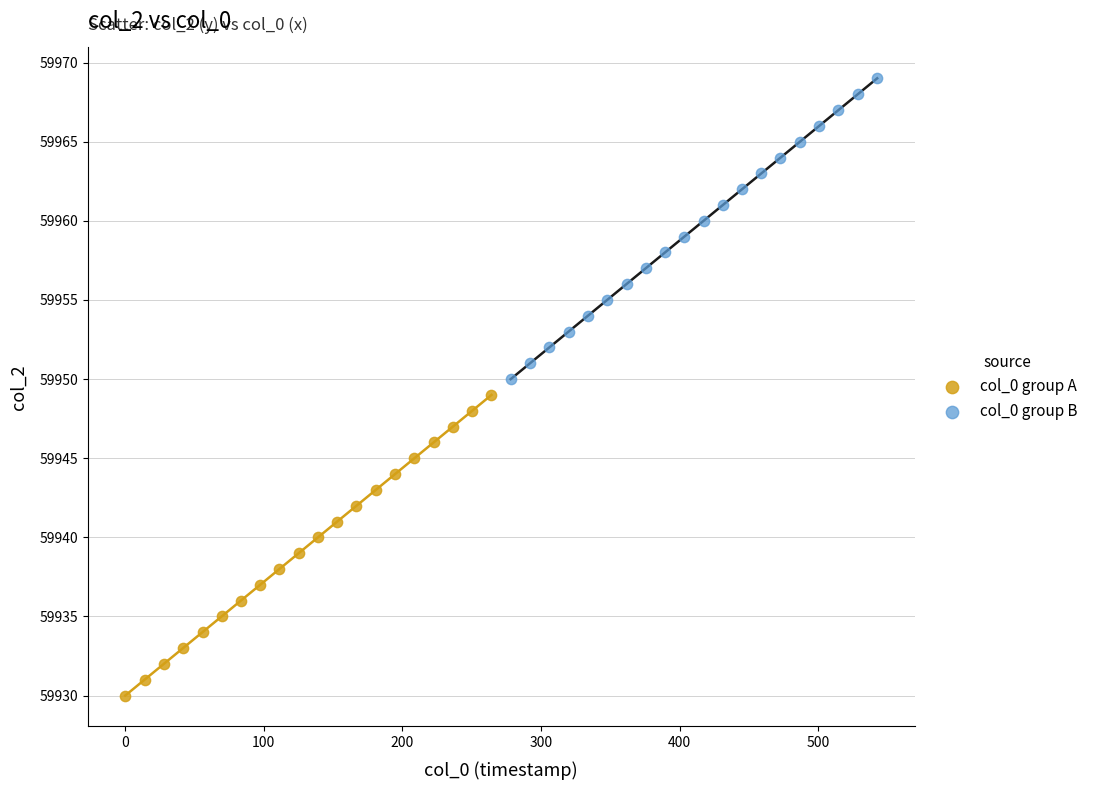

Which series contains the lowest Y value?

col_0 group A